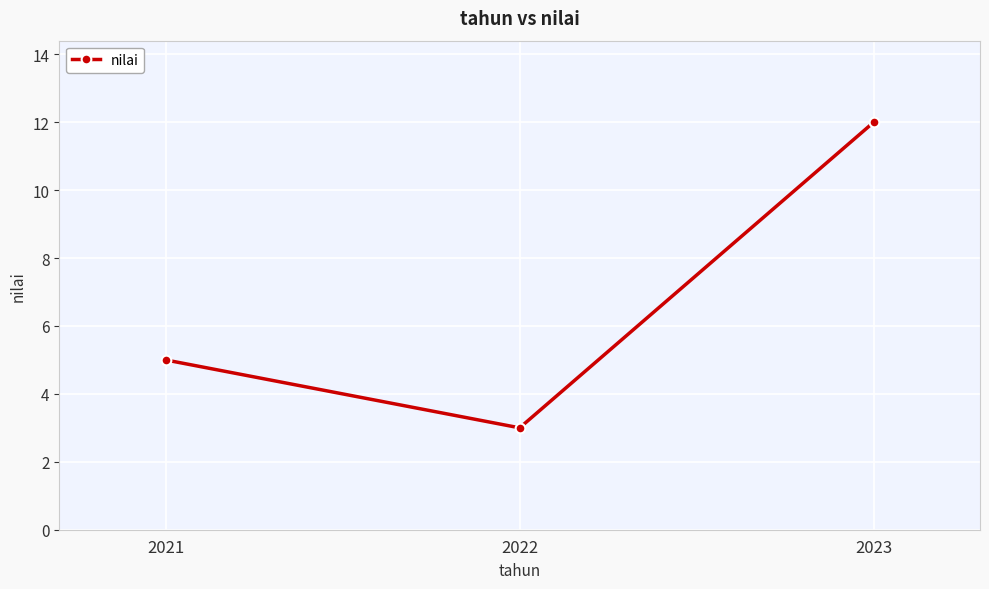

Reading right to left, list all the values displayed in this chart.

12	3	5